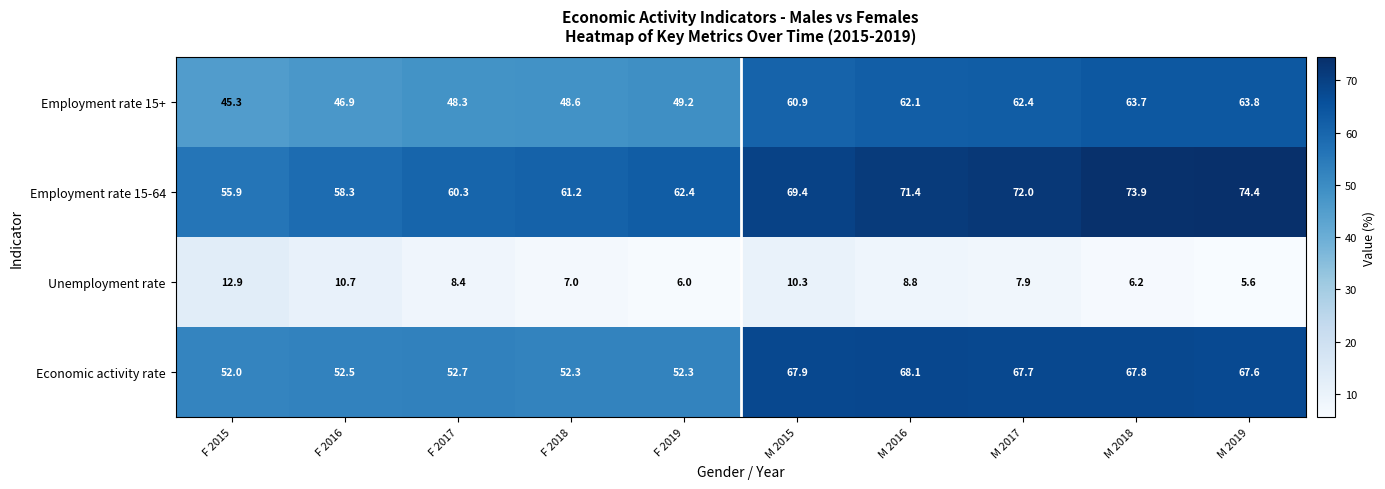

Which category has the lowest value in the Employment rate 15-64 series?

F 2015